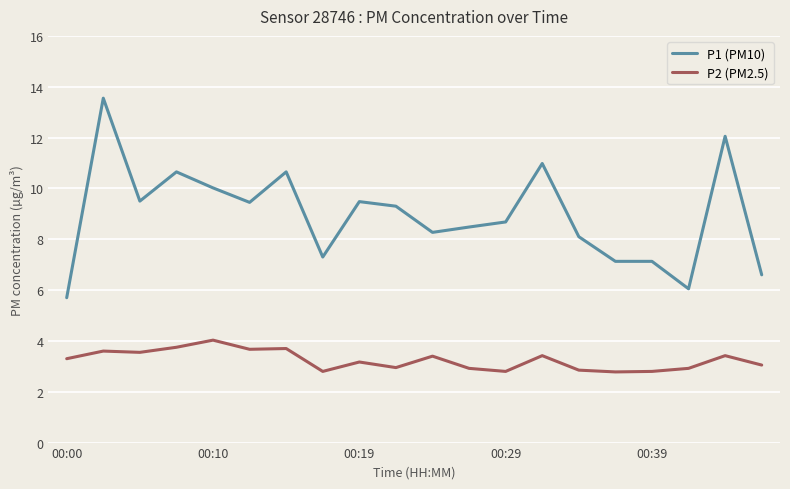

Which series has the largest total across all categories?

P1 (PM10)